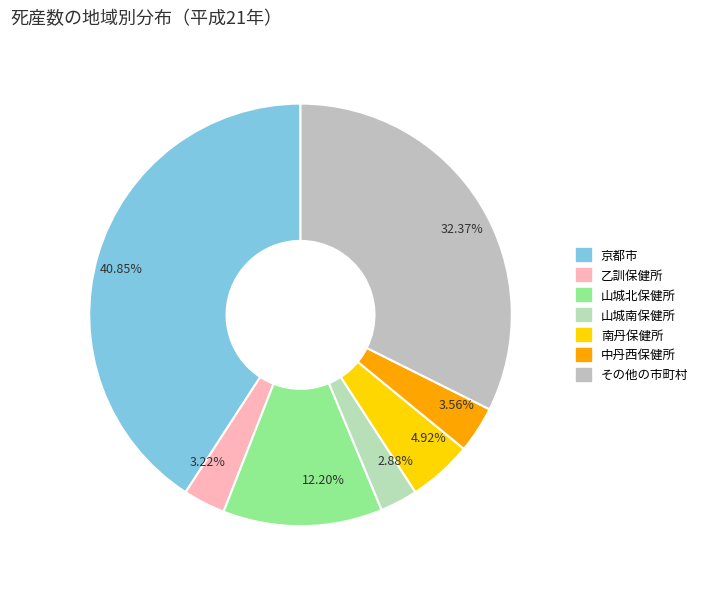

Do 3.22% and 40.85% together represent more than half of the pie?

No